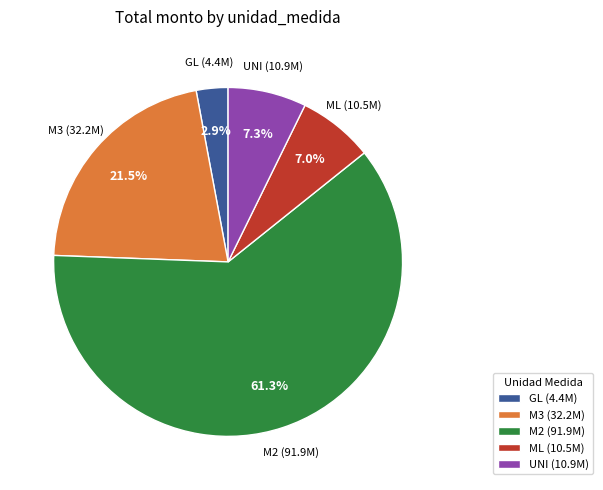

Count the number of slices in the pie.

5